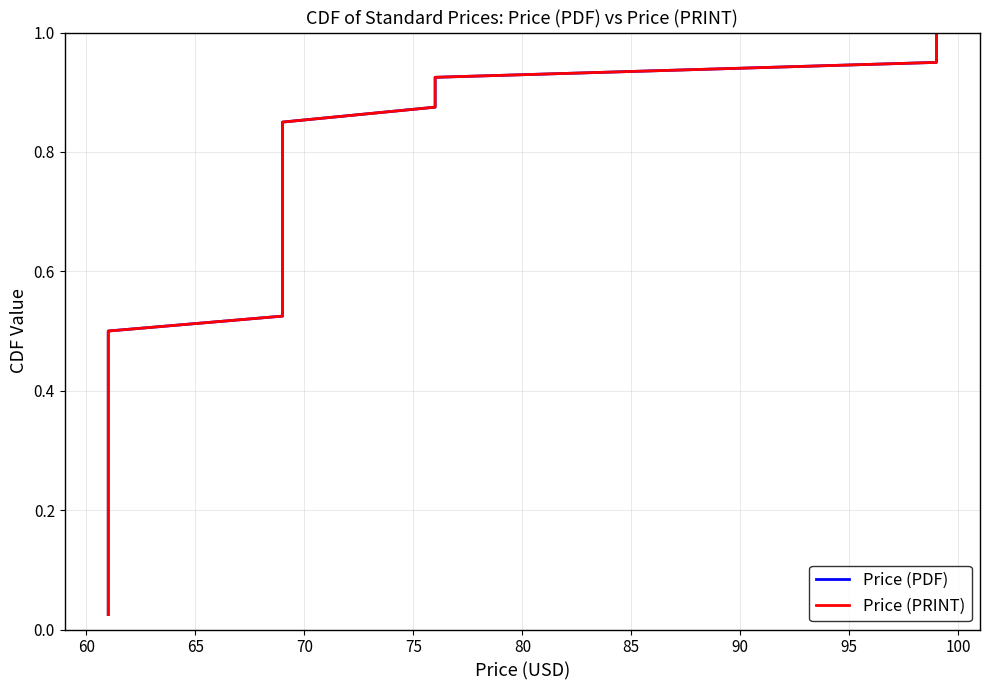

What are all the series names shown in the legend?

Price (PDF), Price (PRINT)